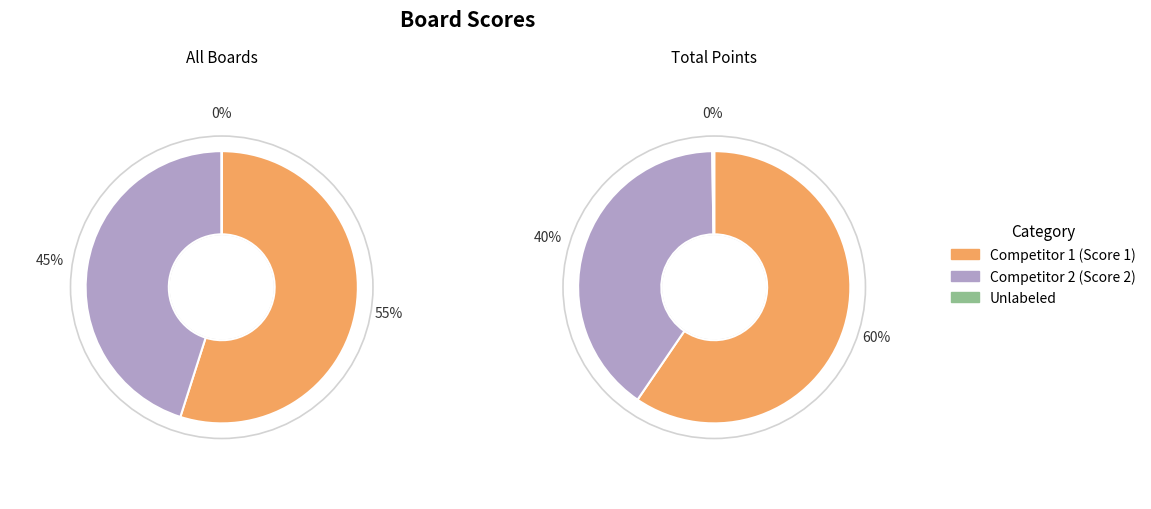

At 15, list the series in order from largest to smallest.

Score 1, Score 2